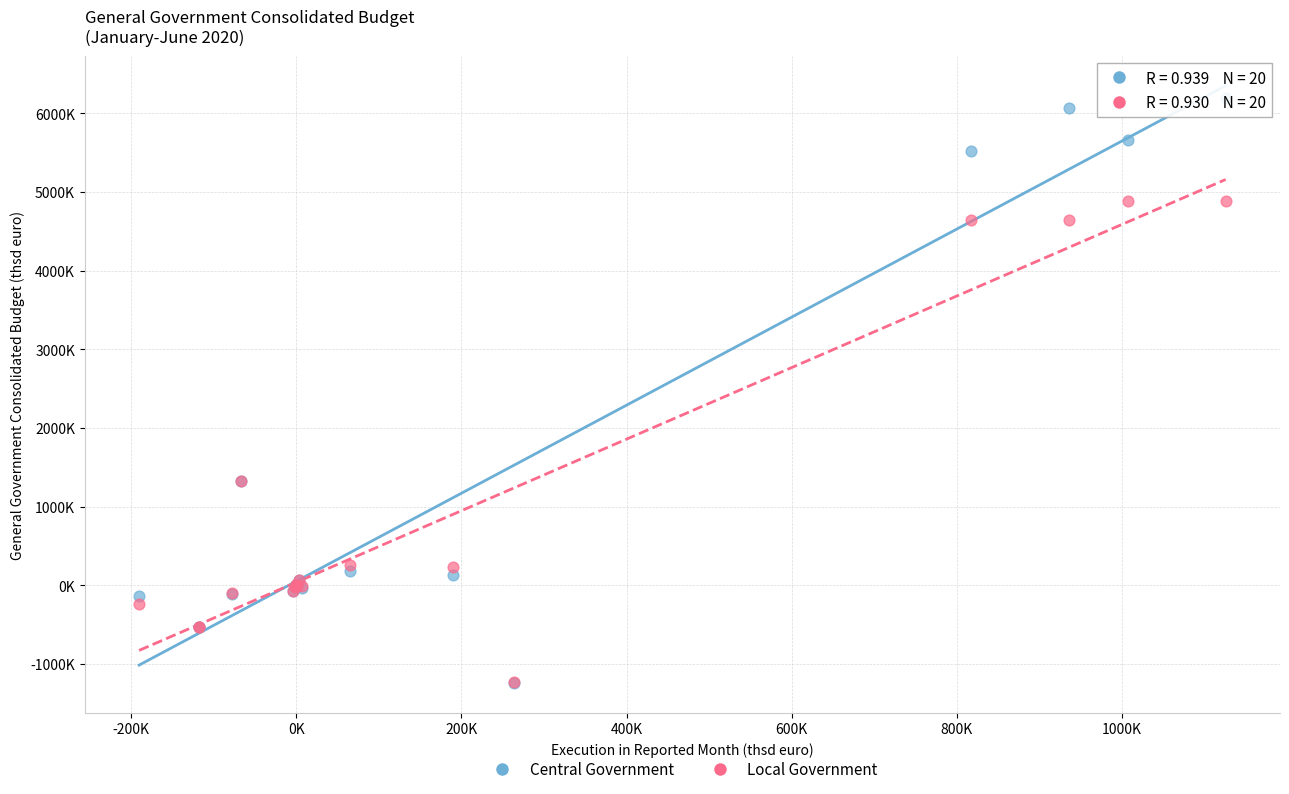

Which series contains the highest Y value?

Central Government